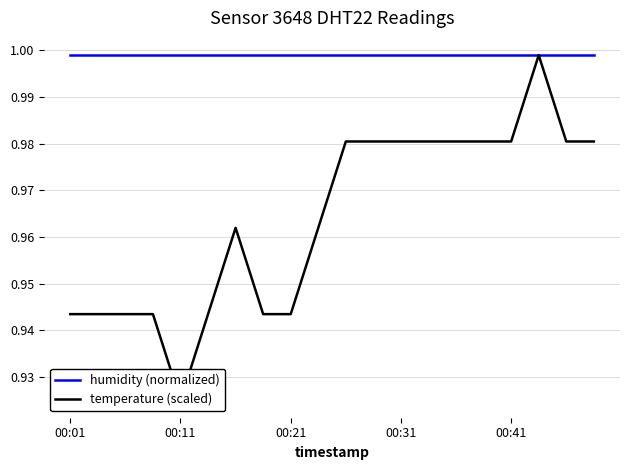

True or false: temperature (scaled) and humidity (normalized) intersect in this chart.

False